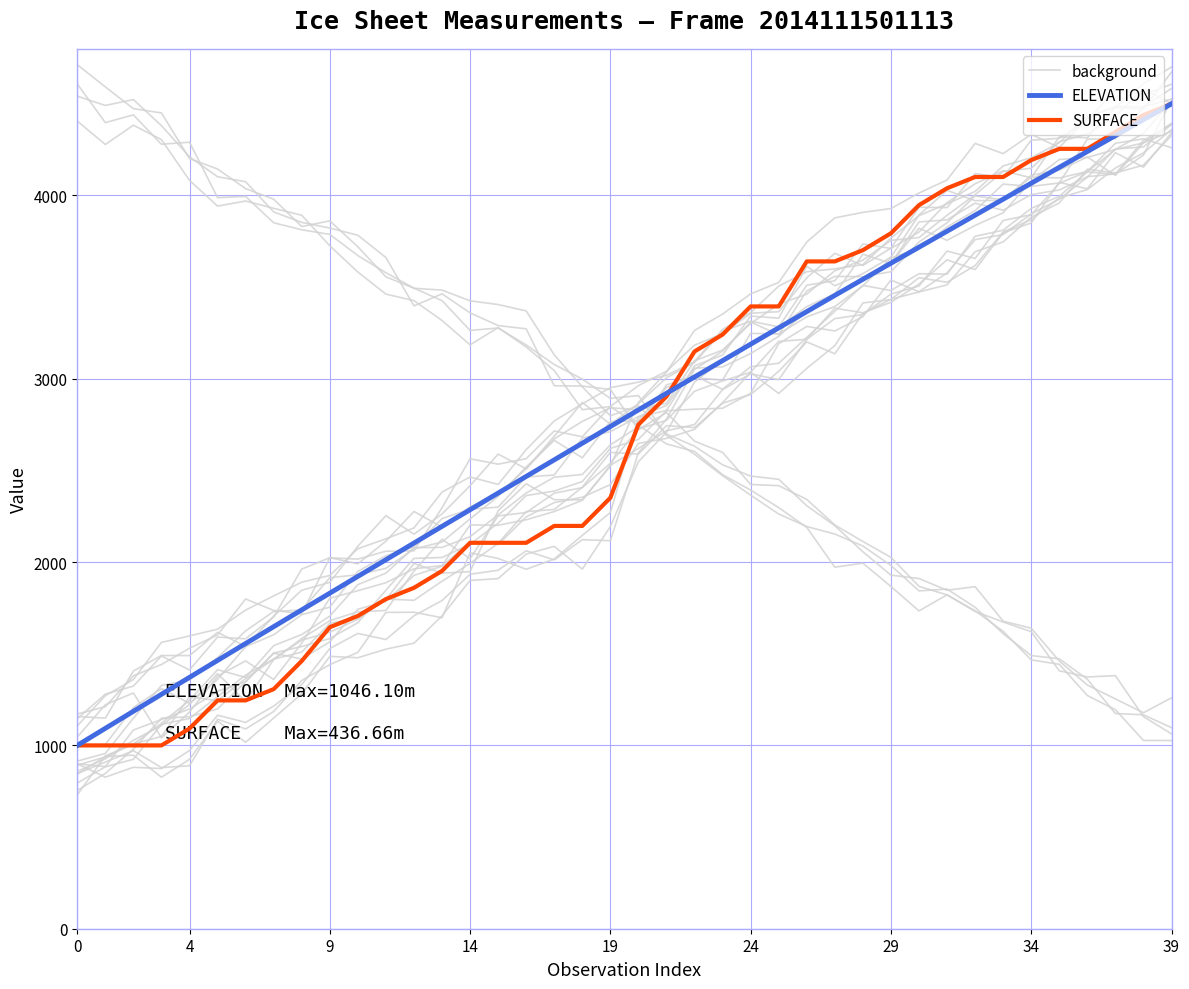

In background, how many points are higher than both neighbors (excluding endpoints)?

2